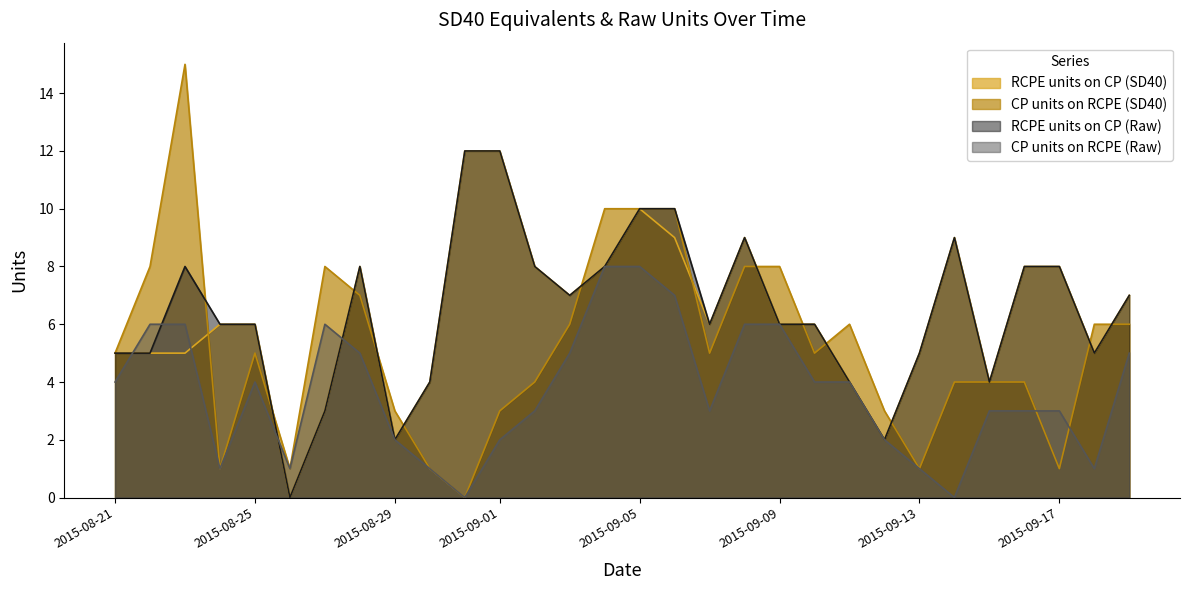

After their last crossing, which series has the higher values: CP units on RCPE (SD40) or RCPE units on CP (Raw)?

RCPE units on CP (Raw)